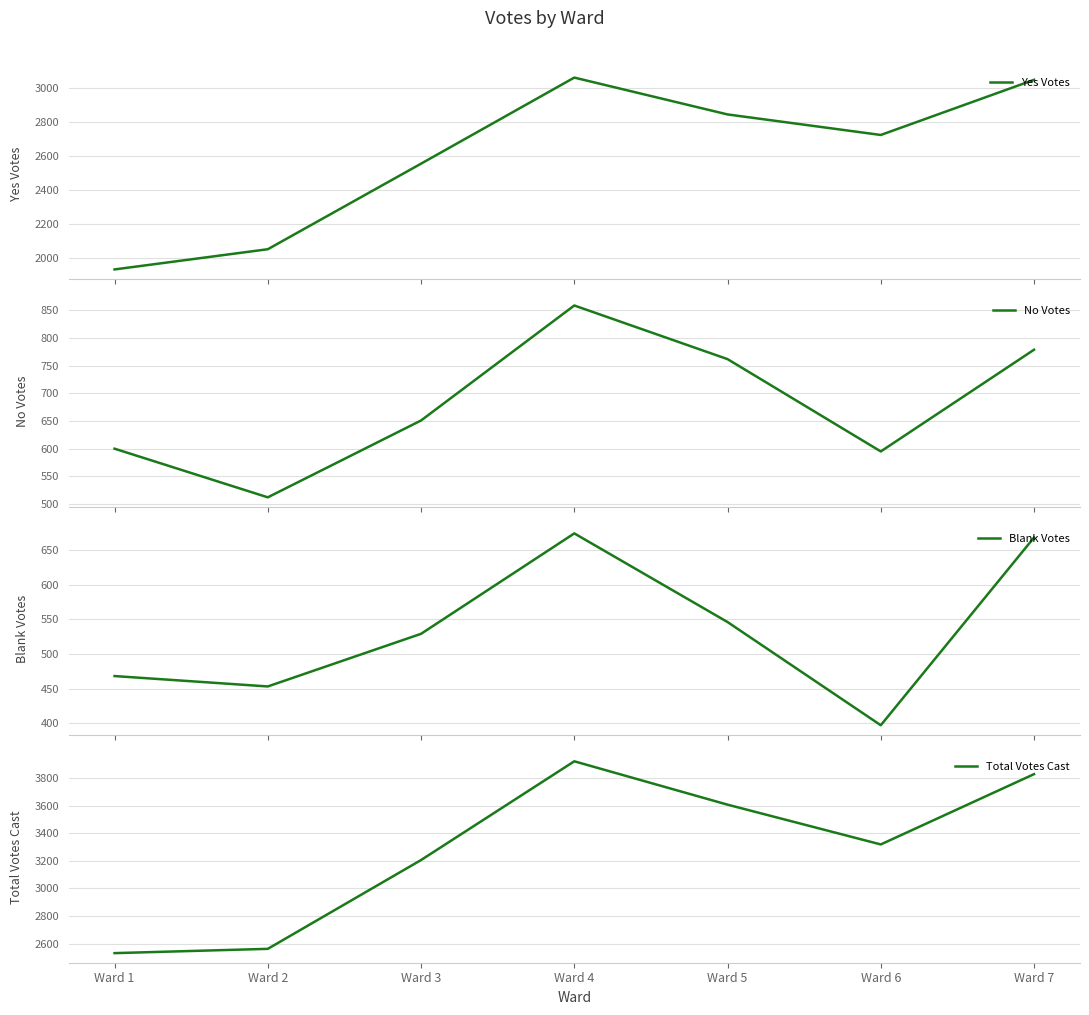

Is it true that Total Votes Cast equals 2563 at Ward 2?

True